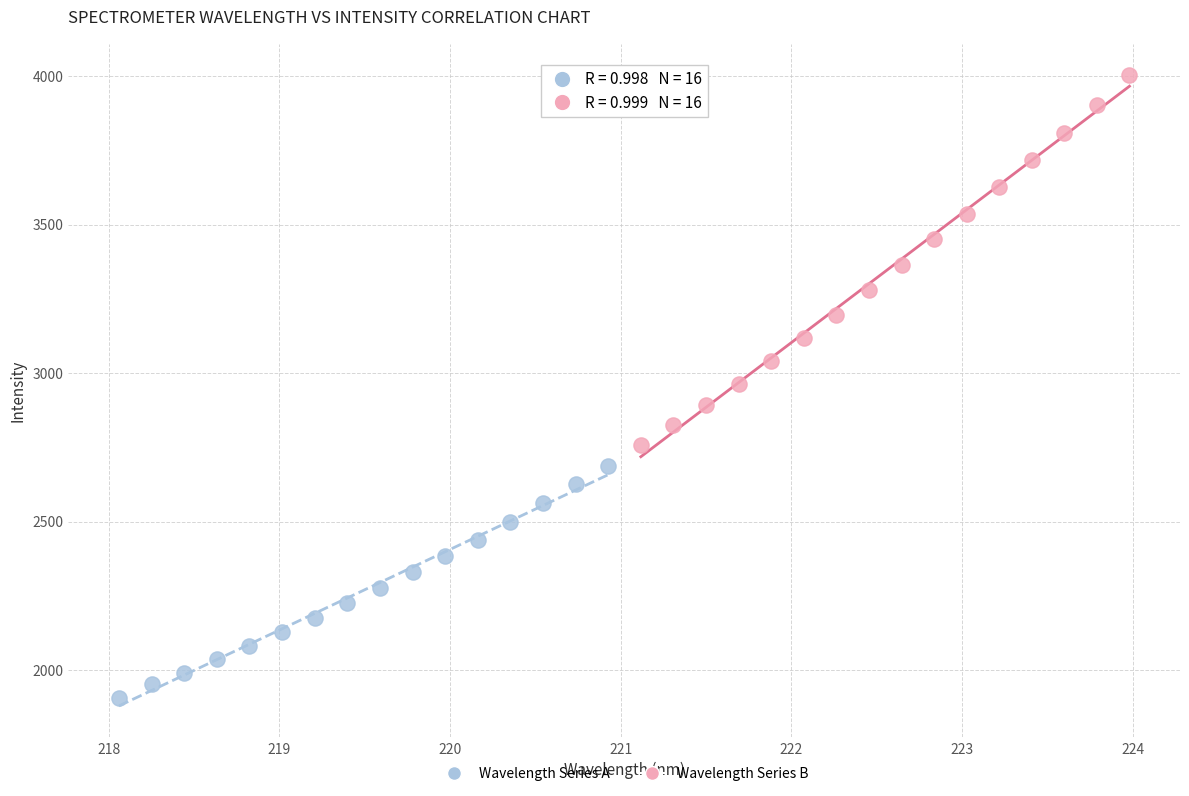

Which series reaches the maximum Y coordinate?

Wavelength Series B